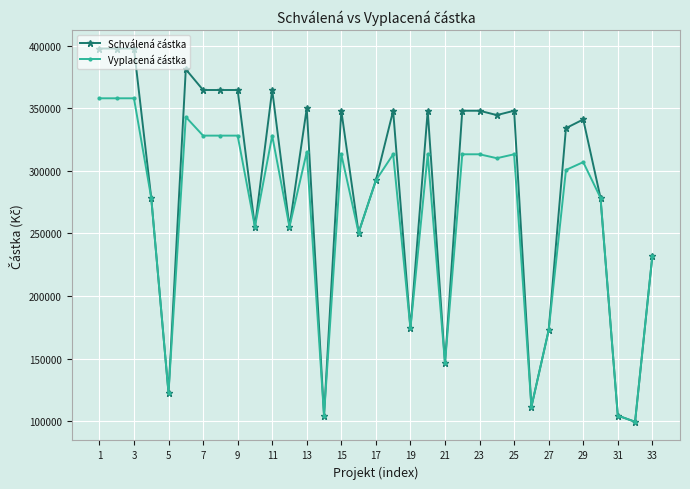

What is the greatest value displayed?

397824